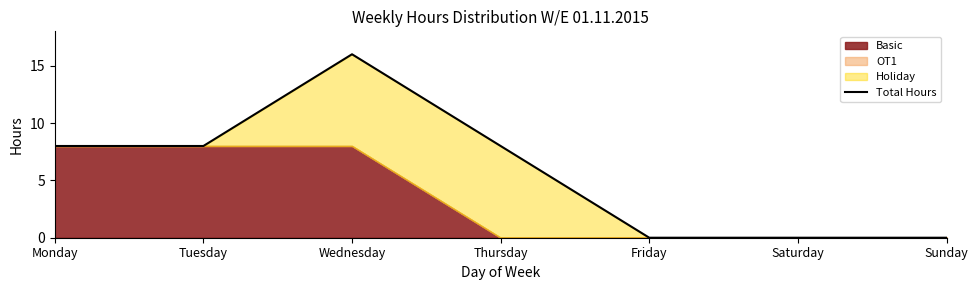

What is the difference between the second highest and second lowest values?

8